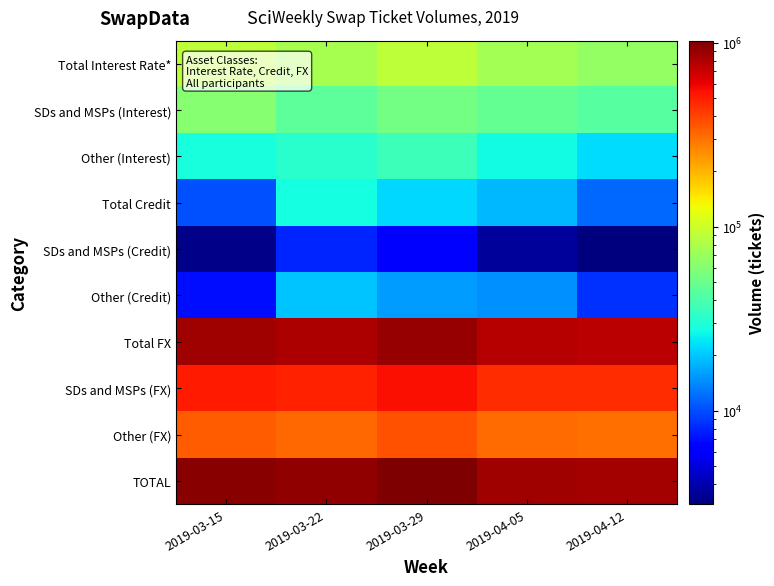

Count the number of data series in this chart.

10